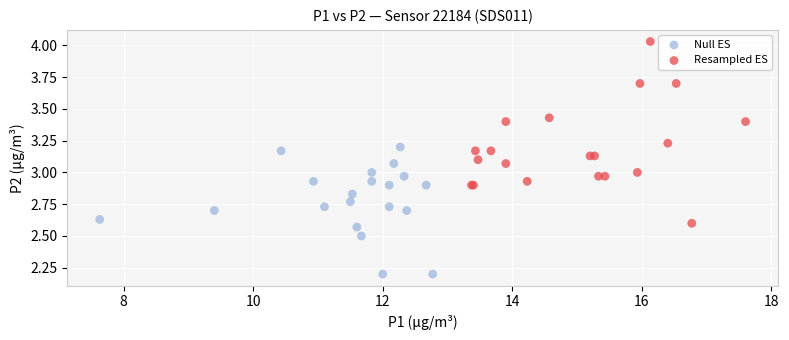

What are all the series names shown in the legend?

Null ES, Resampled ES